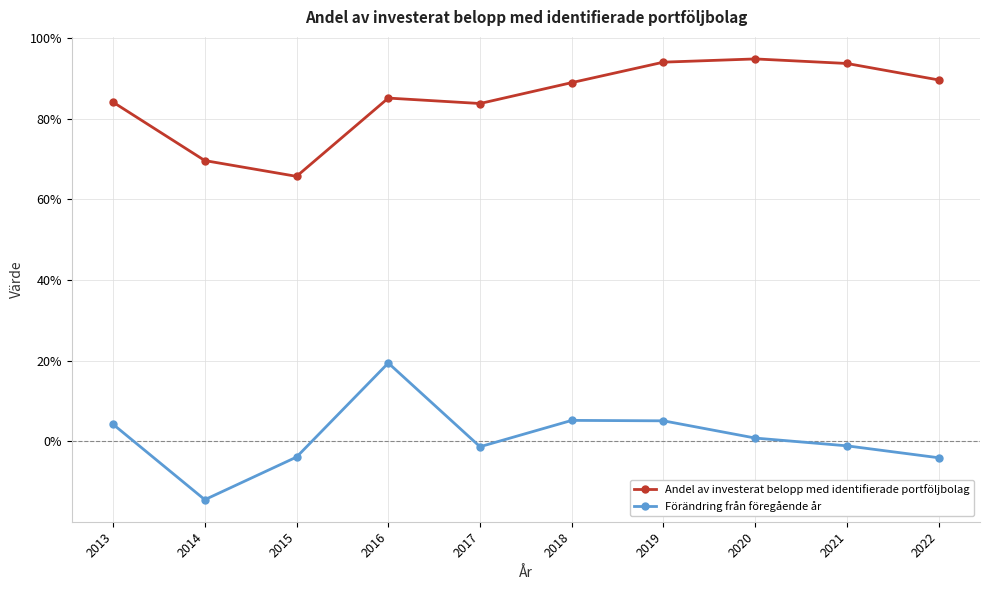

Does the chart have visible grid lines?

Yes